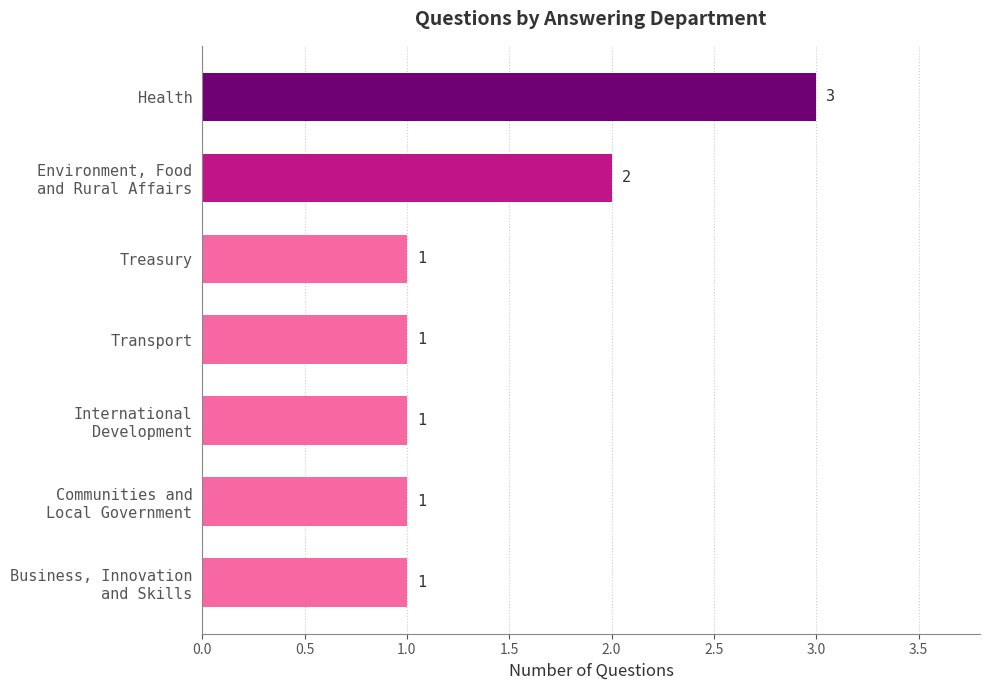

Reading top to bottom, what are all the values shown in this chart?

3	2	1	1	1	1	1